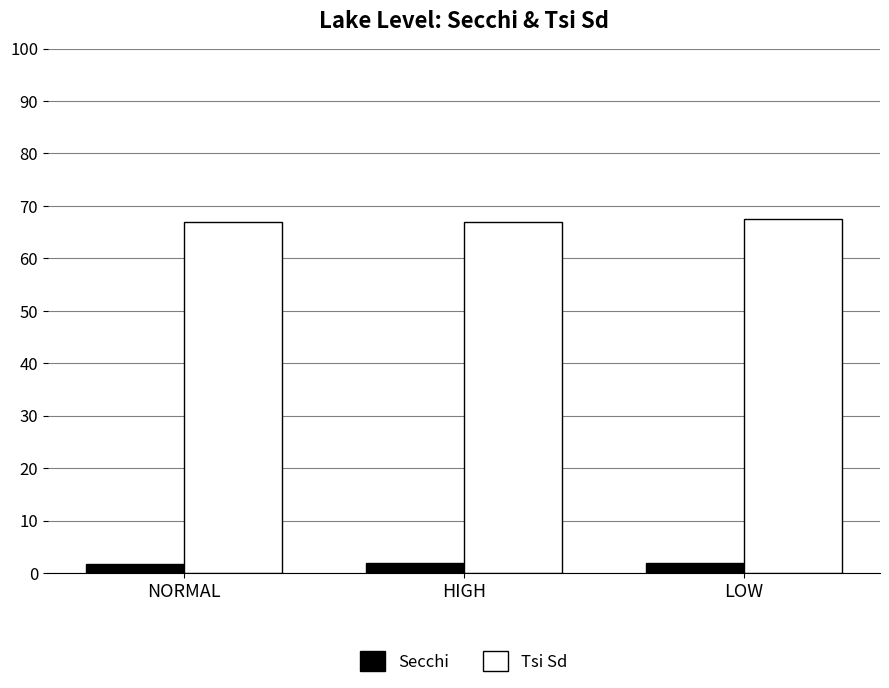

True or false: Secchi has a value of 2.0 at HIGH.

True